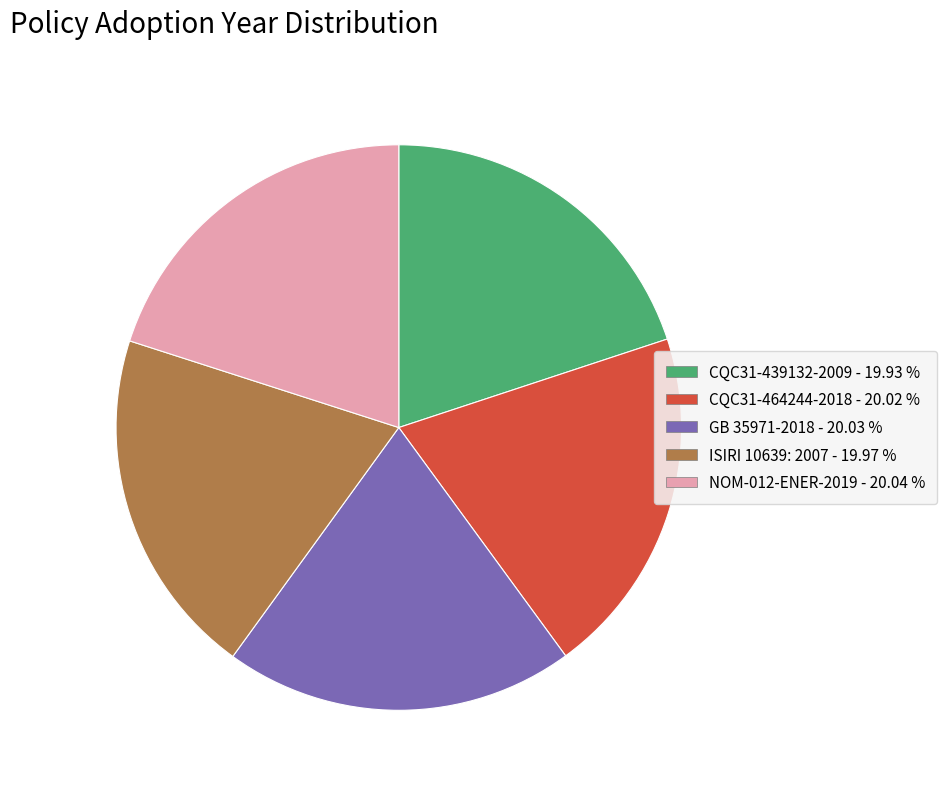

What is the ratio of the value at ISIRI 10639: 2007 to the value at NOM-012-ENER-2019?

1.0